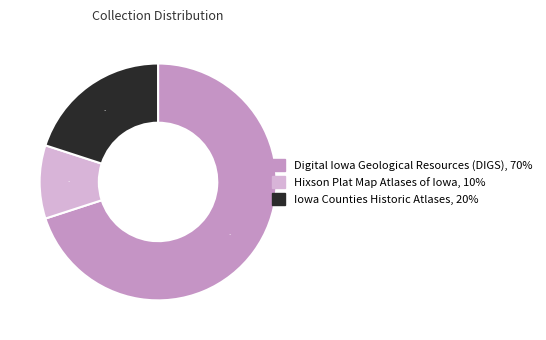

Is there any slice that represents more than half of the pie?

Yes